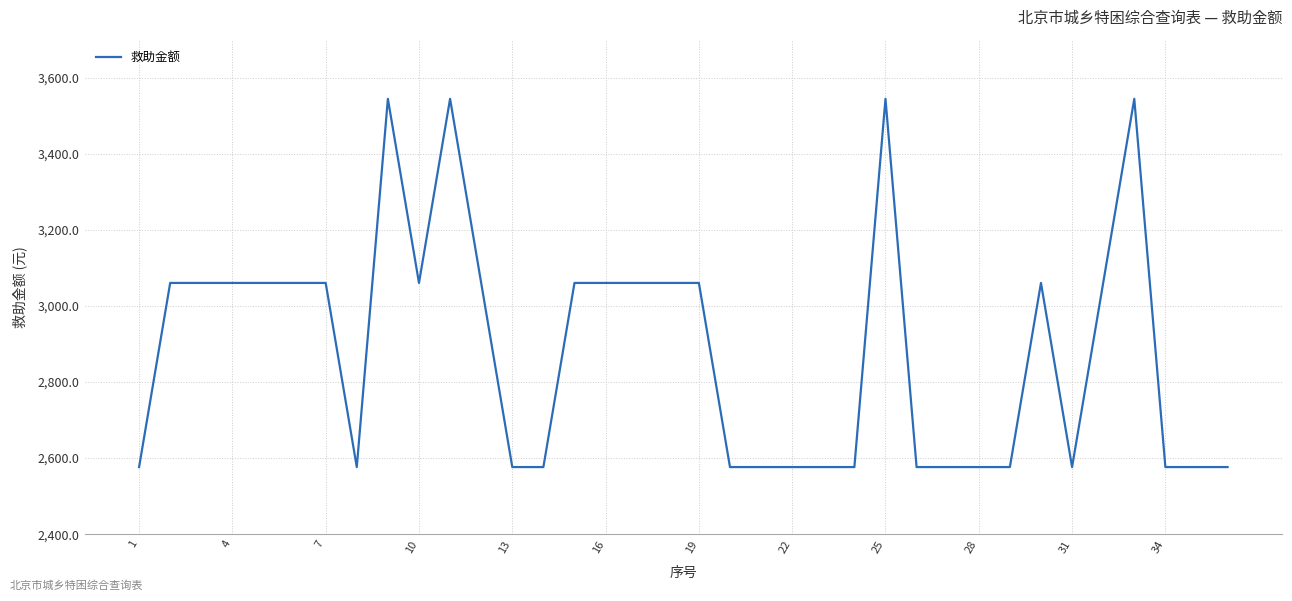

What is the minimum value shown in the chart?

2576.5